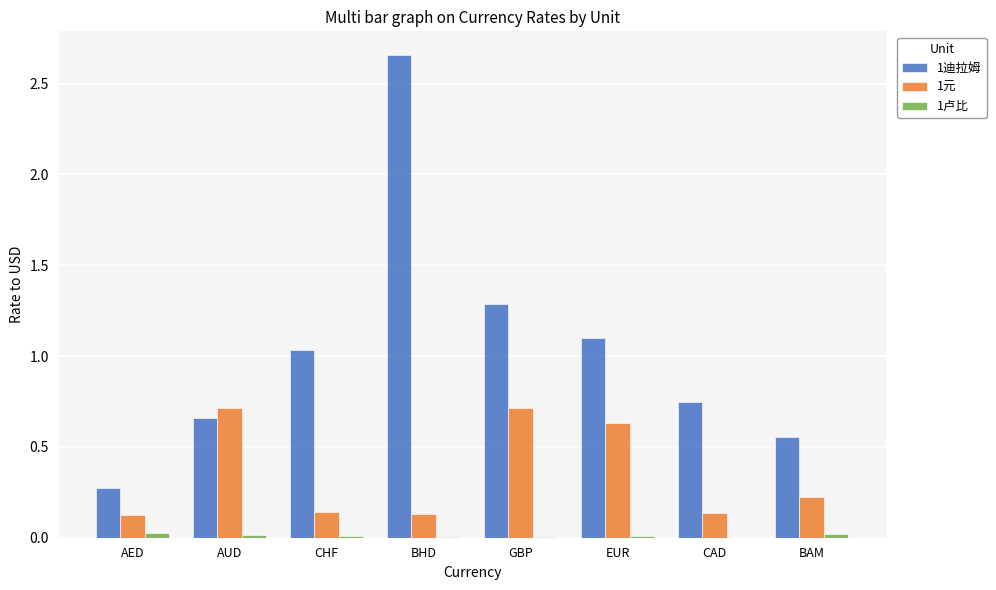

Which category has the highest value across all series?

BHD